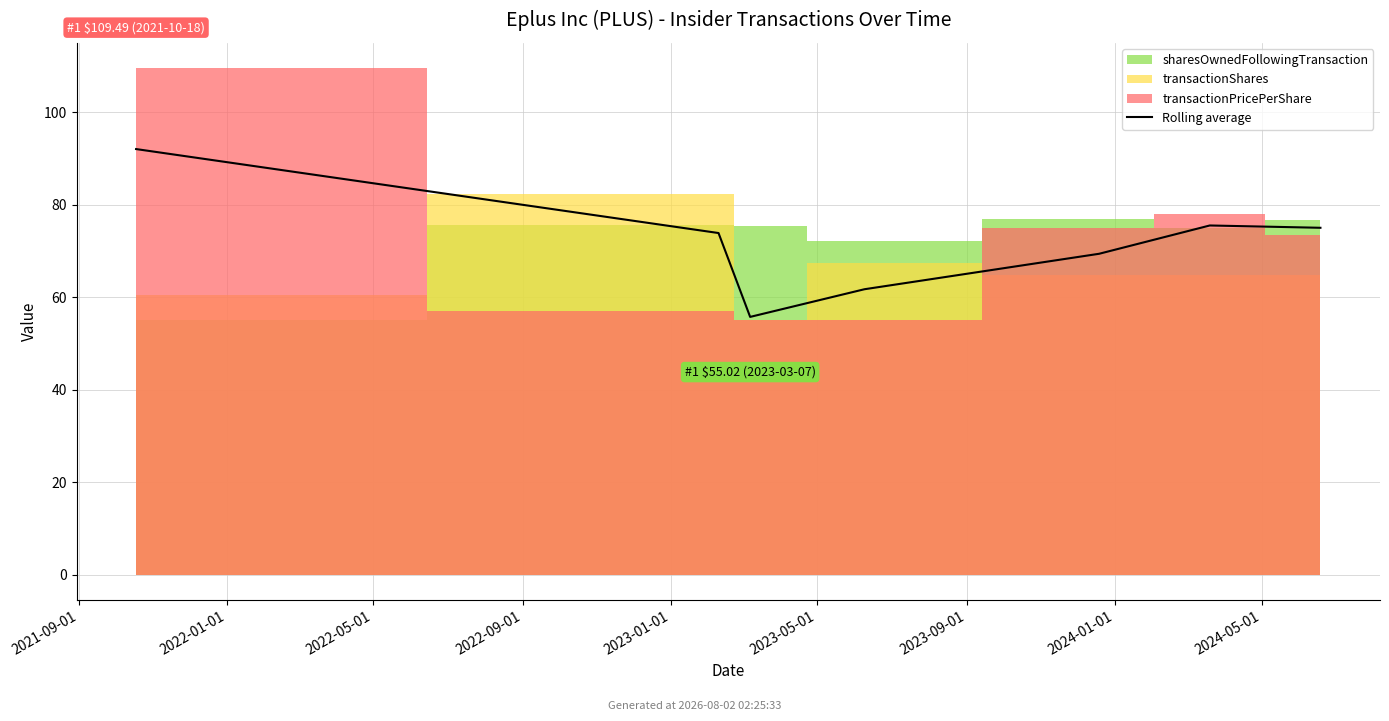

What is the average value?

71.9